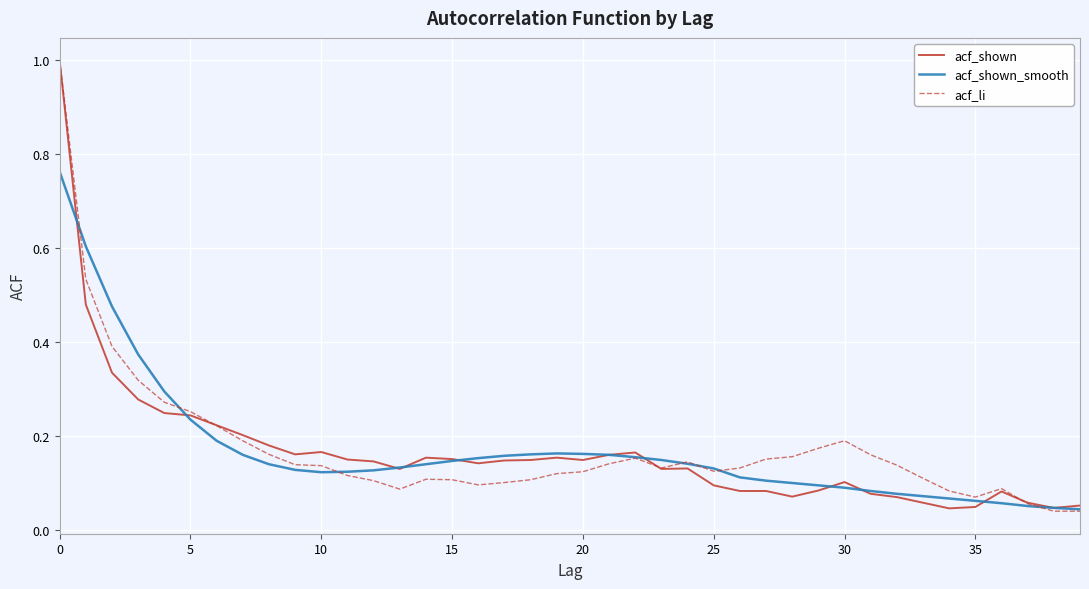

What is the maximum value for acf_li?

1.0